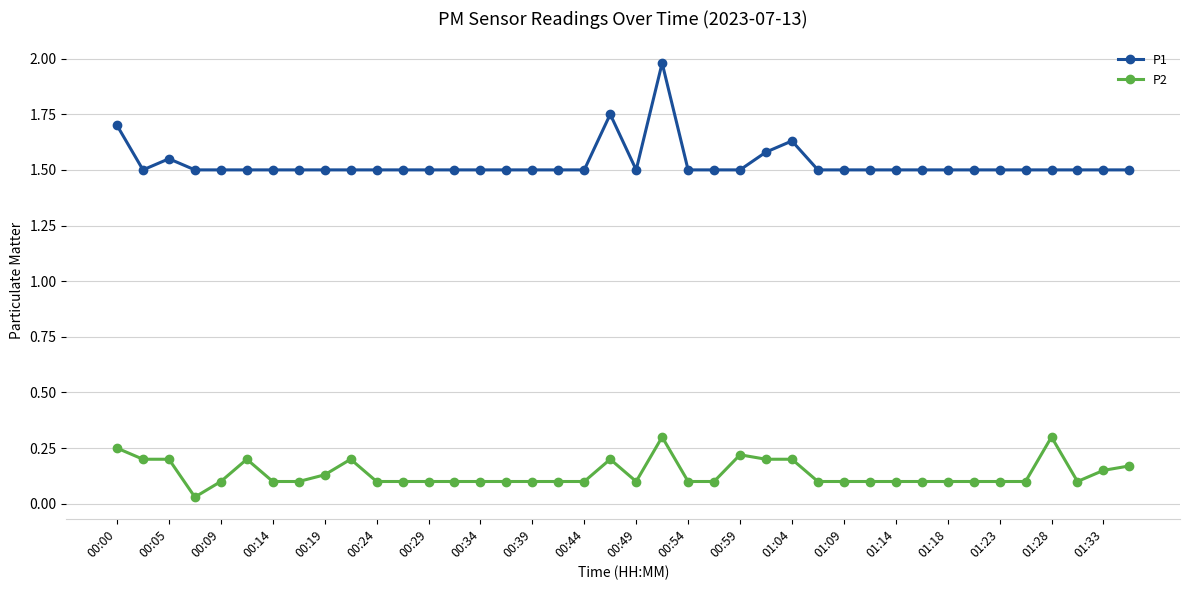

True or false: P2 has more than 0 interior local peaks.

True